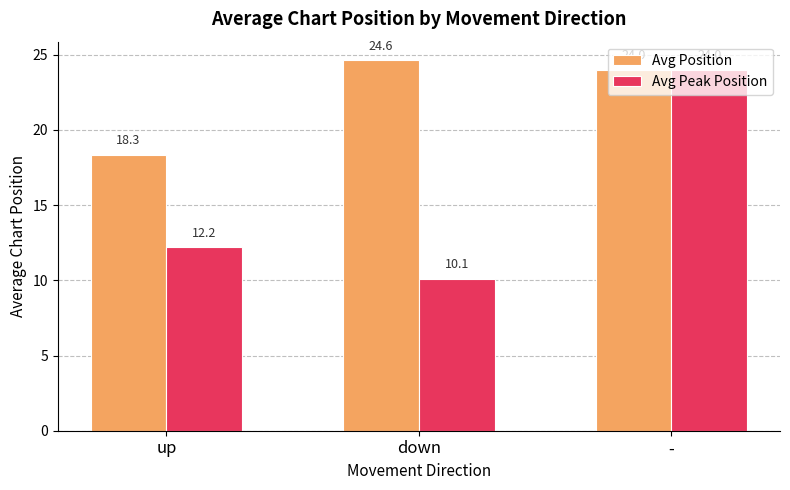

Where is Avg Position nearest to the value 21?

up